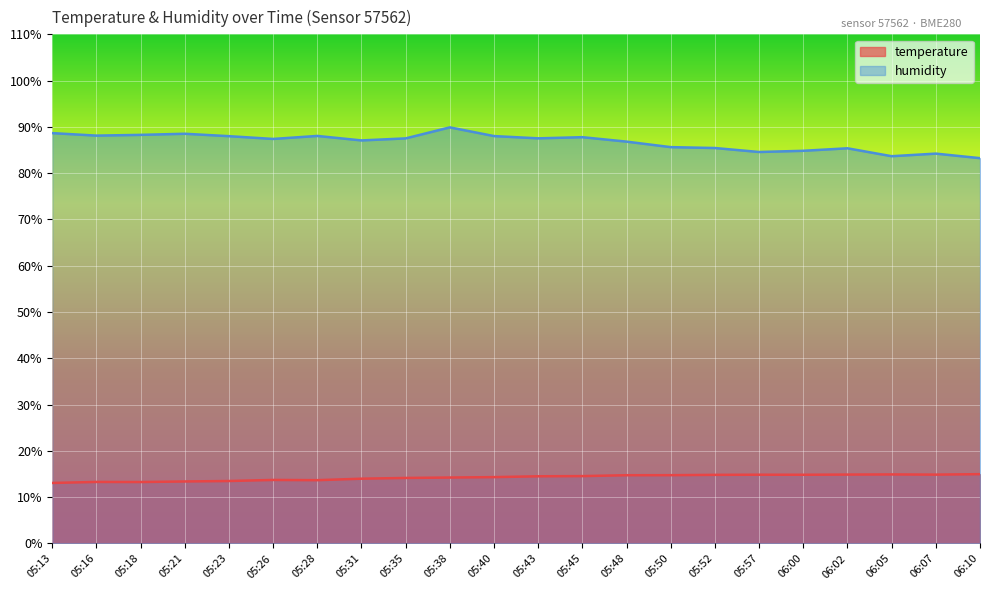

Reading left to right, what are all the values shown in this chart?

temperature: 05:13=13.1	05:16=13.3	05:18=13.3	05:21=13.4	05:23=13.5	05:26=13.7	05:28=13.7	05:31=14.0	05:35=14.2	05:38=14.2	05:40=14.3	05:43=14.5	05:45=14.6	05:48=14.8	05:50=14.8	05:52=14.8	05:57=14.9	06:00=14.8	06:02=14.9	06:05=14.9	06:07=14.9	06:10=15.0
humidity: 05:13=88.7	05:16=88.1	05:18=88.3	05:21=88.5	05:23=88.0	05:26=87.4	05:28=88.0	05:31=87.1	05:35=87.5	05:38=89.9	05:40=88.0	05:43=87.5	05:45=87.8	05:48=86.8	05:50=85.6	05:52=85.4	05:57=84.6	06:00=84.8	06:02=85.4	06:05=83.7	06:07=84.2	06:10=83.2